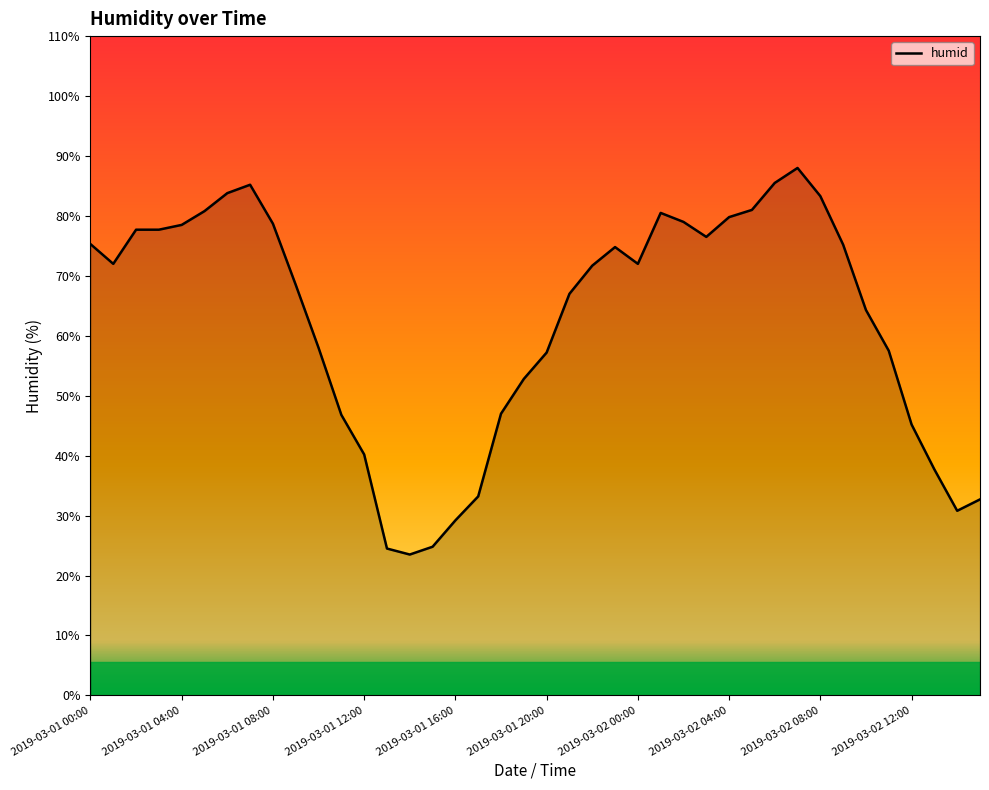

What is the difference between the maximum and minimum values?

64.5